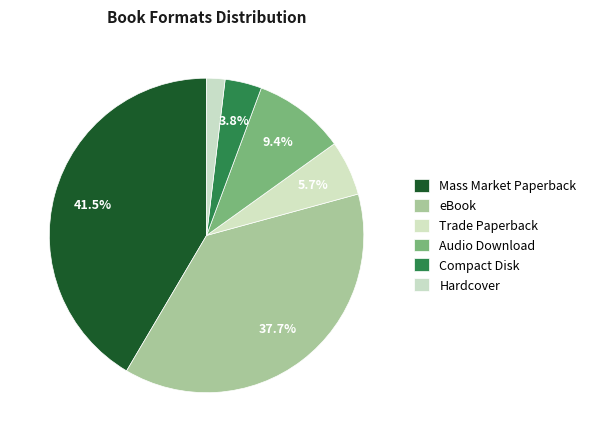

Which category has the biggest portion of the pie?

Mass Market Paperback